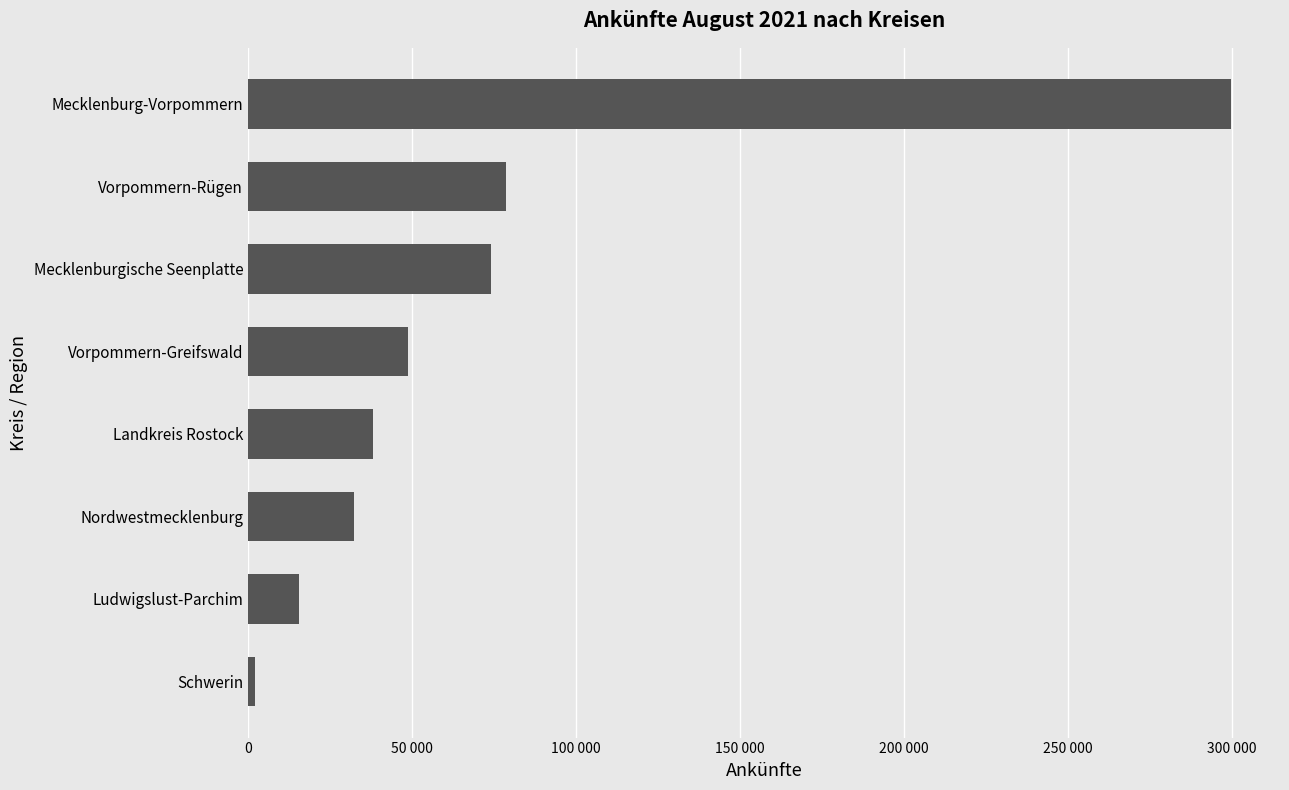

Does the chart contain any negative values?

No